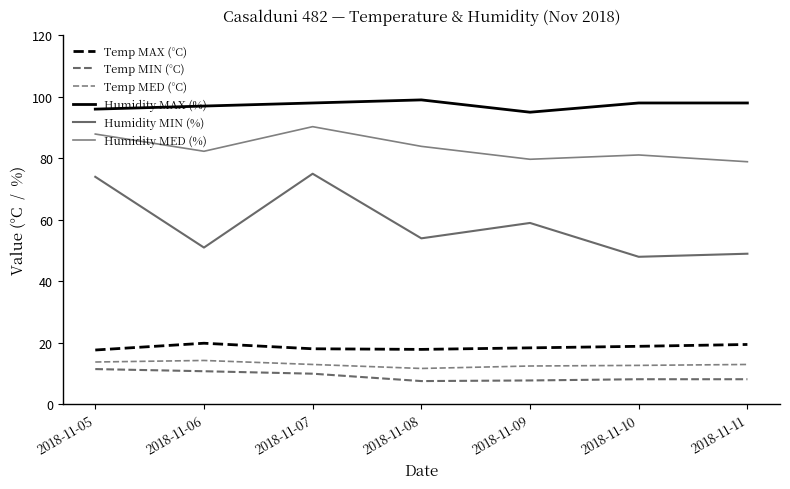

True or false: Humidity MIN (%) and Humidity MAX (%) cross at least once.

False